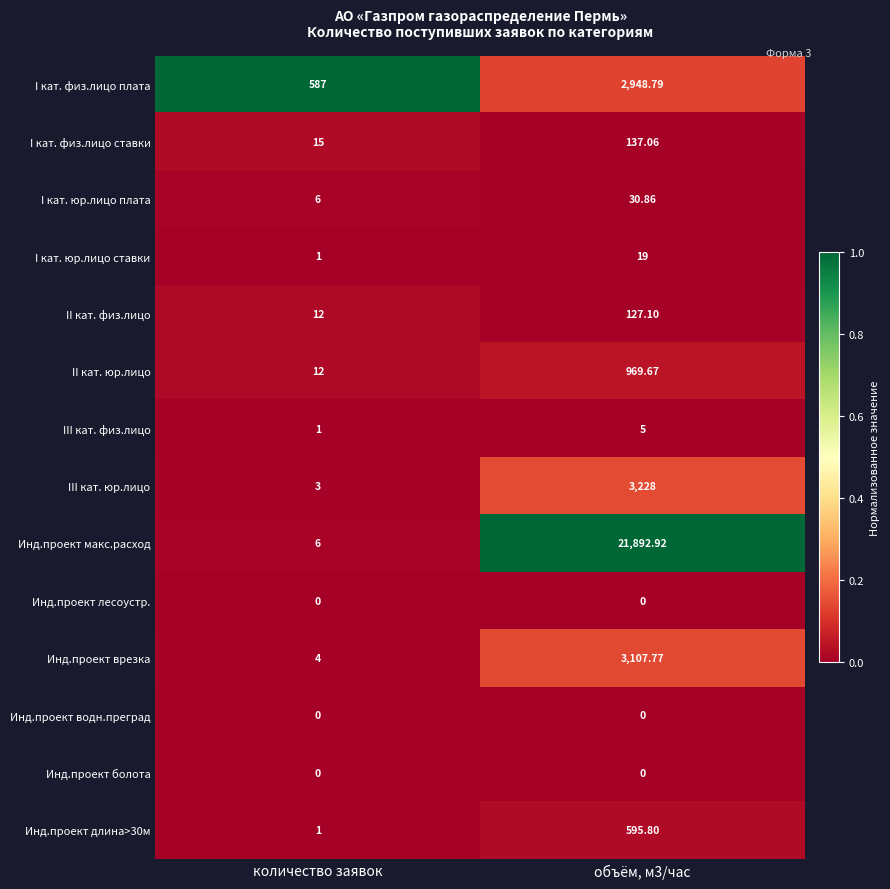

Which series has the widest spread of values?

Инд.проект макс.расход